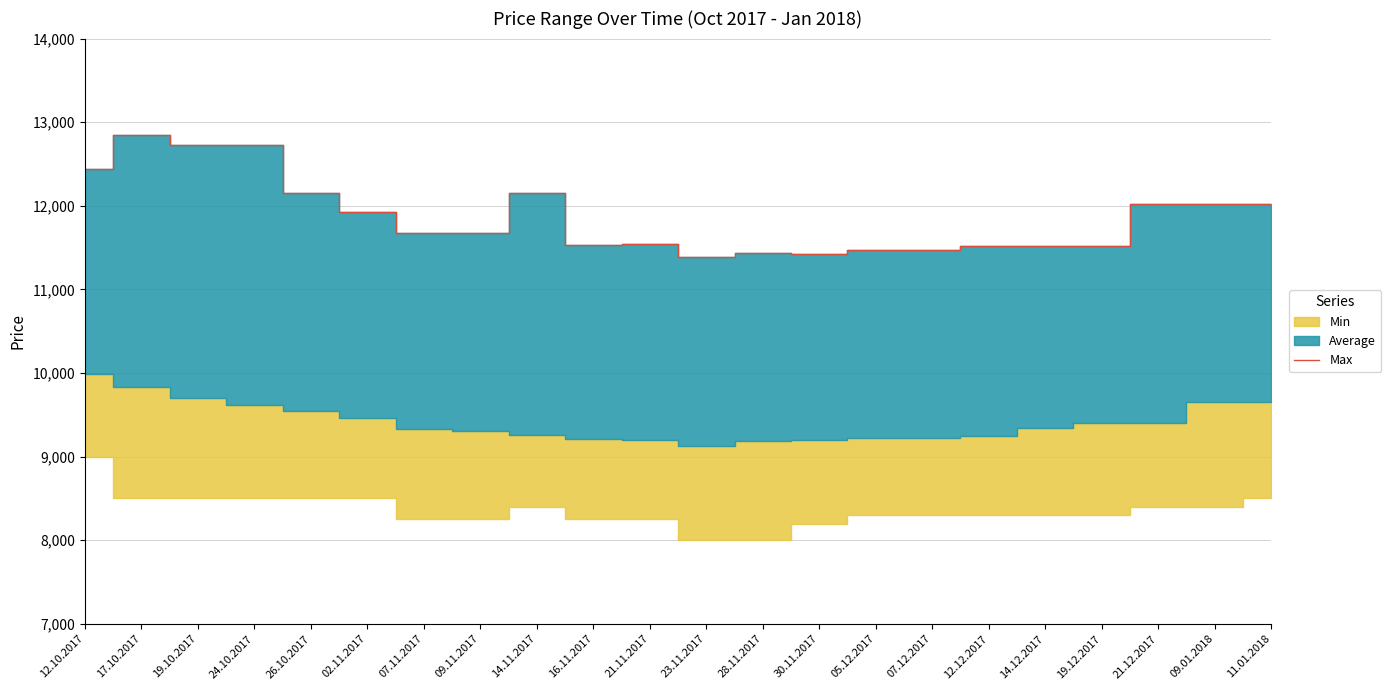

What is the average value?

11873